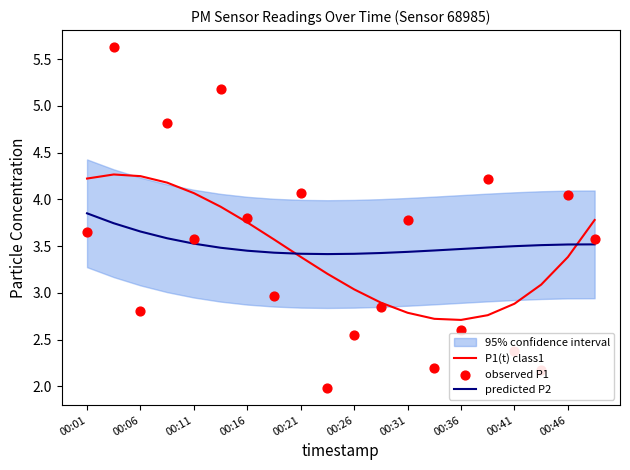

Is it true that predicted P2 equals 6.1 at 00:26?

False